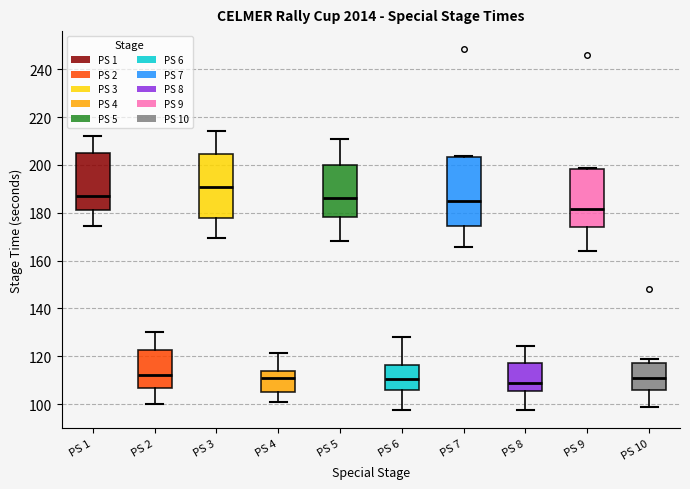

Which box has the highest median line?

PS 3